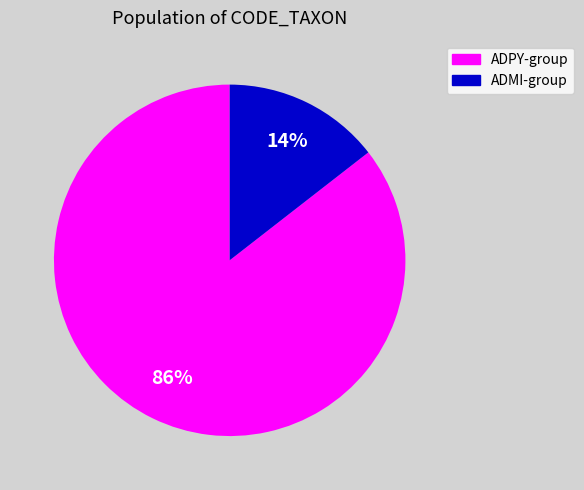

How many slices are in this pie chart?

2